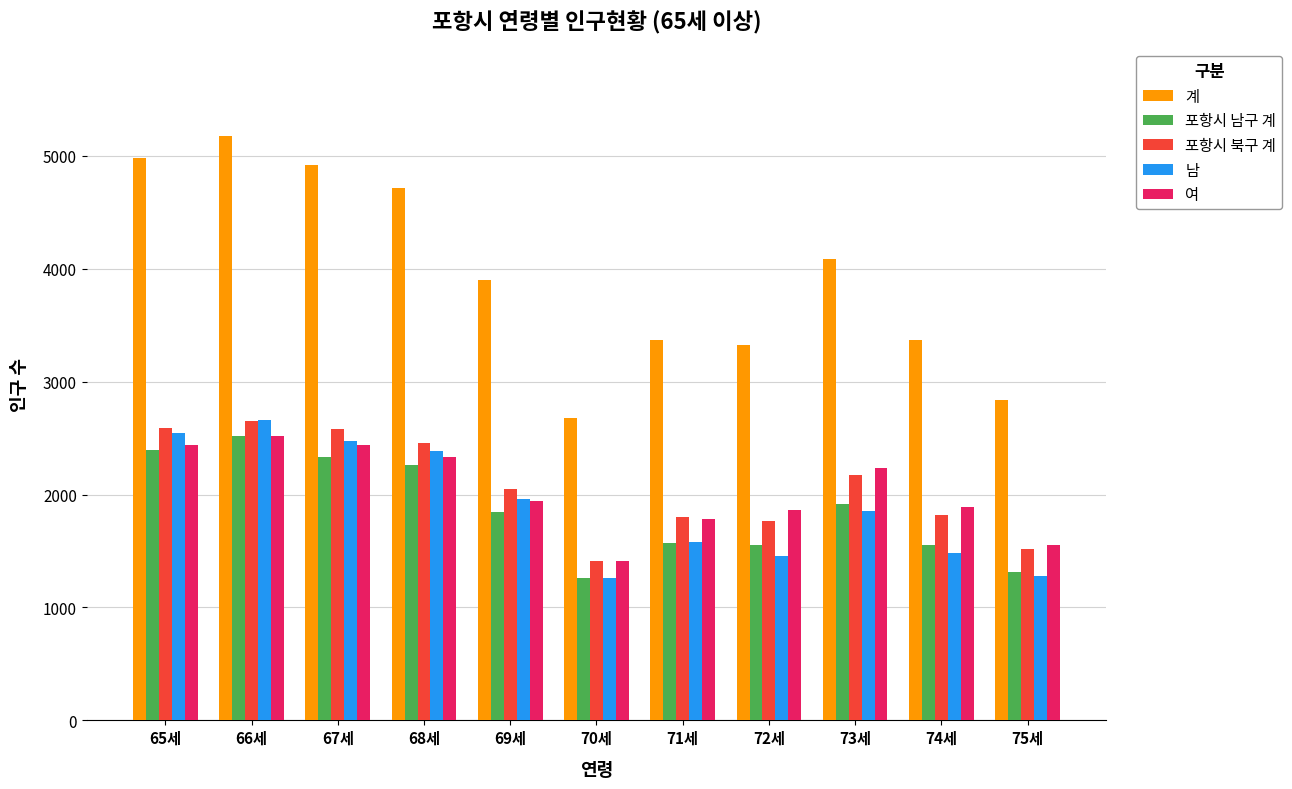

The 포항시 북구 계 series shows 2456 at 68세. True or false?

True